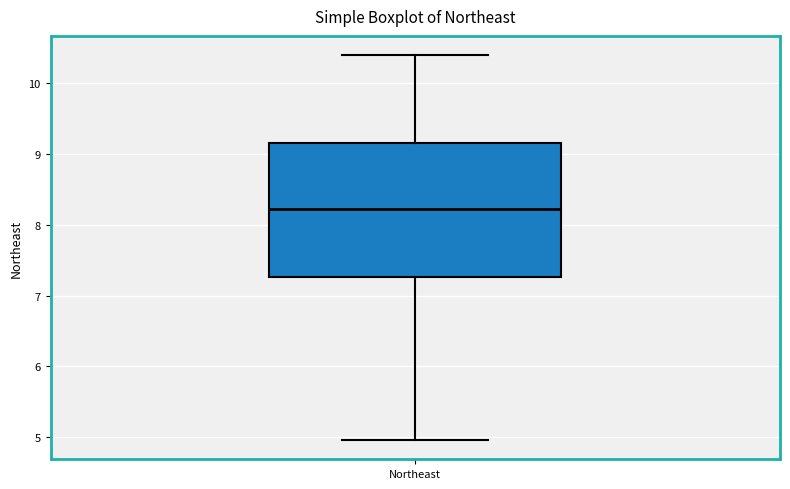

Transcribe this box plot: give where the median line is, the range the box spans, and where the two whiskers end, as read against the y-axis. The values are not printed on the chart, so give them approximately, as read against the axis.

median 8.2, box 7.3 to 9.2, whiskers 5.0 to 10.4